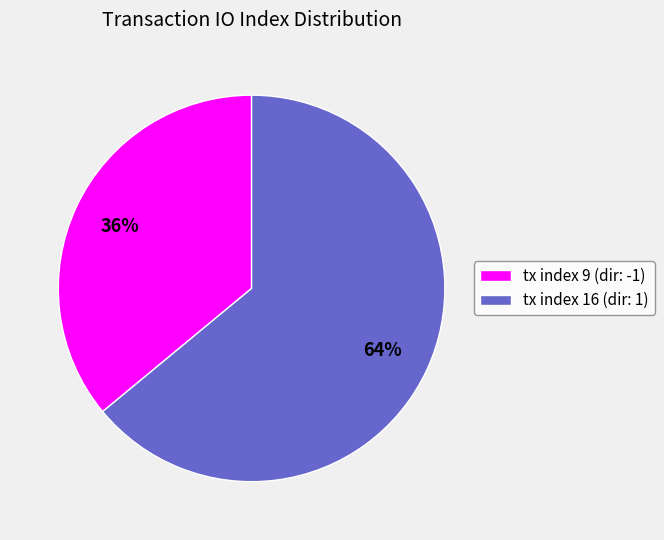

To the nearest percent, what percentage of the pie is tx index 9?

36%